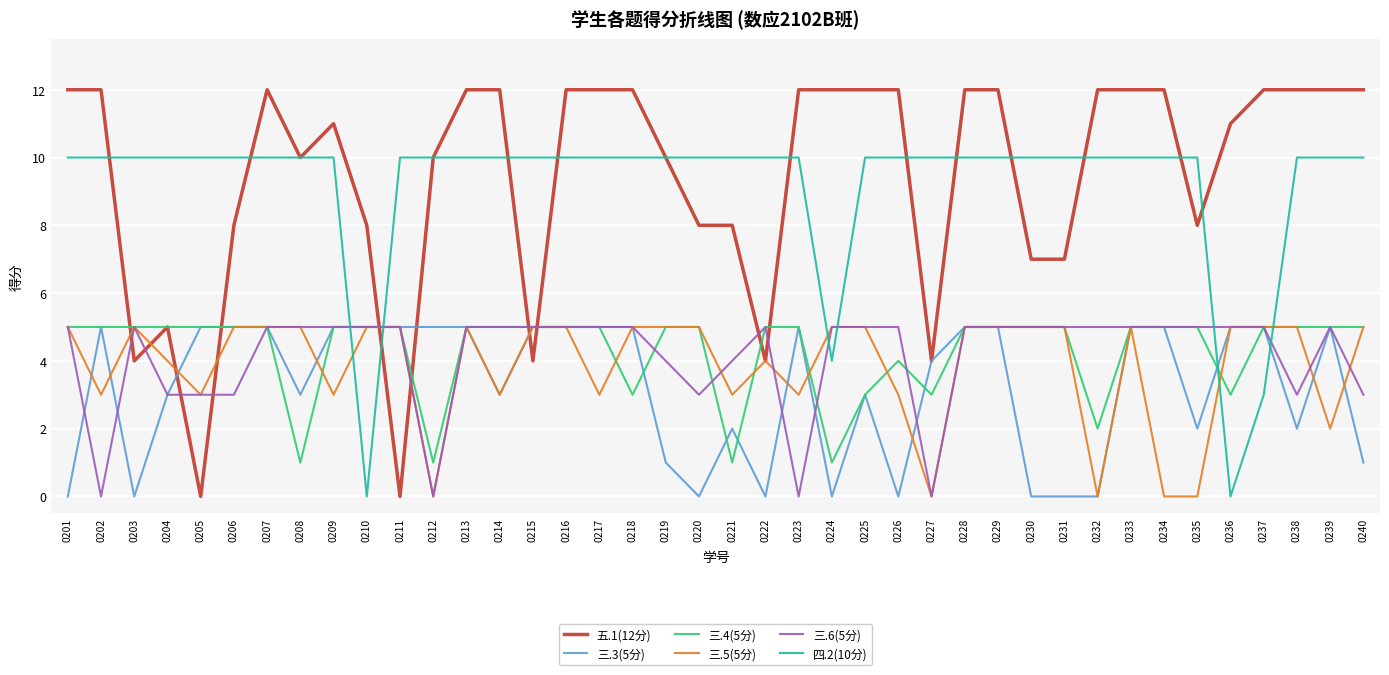

What is the total value across all series at 0228?

42